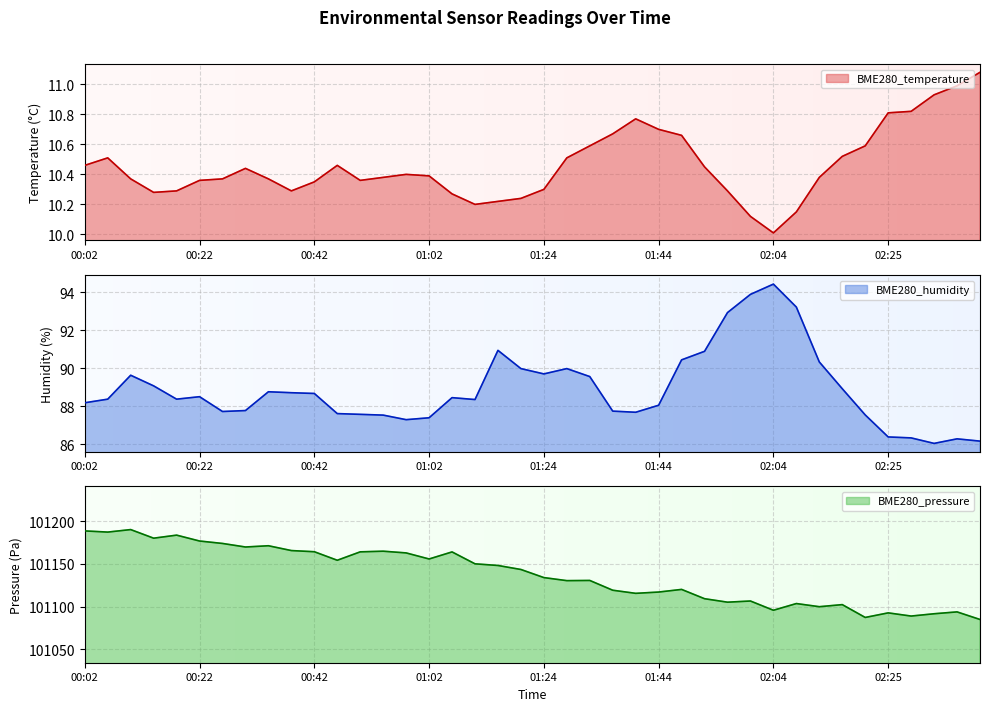

True or false: BME280_temperature and BME280_humidity cross at least once.

False